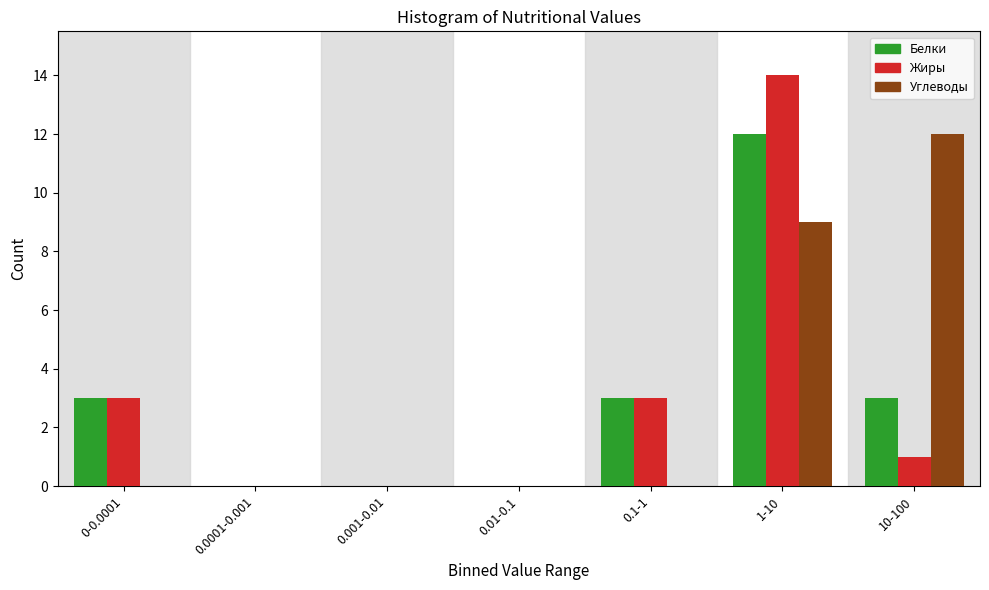

Reading left to right, extract all data points from this chart.

Белки: 0-0.0001=3	0.0001-0.001=0	0.001-0.01=0	0.01-0.1=0	0.1-1=3	1-10=12	10-100=3
Жиры: 0-0.0001=3	0.0001-0.001=0	0.001-0.01=0	0.01-0.1=0	0.1-1=3	1-10=14	10-100=1
Углеводы: 0-0.0001=0	0.0001-0.001=0	0.001-0.01=0	0.01-0.1=0	0.1-1=0	1-10=9	10-100=12